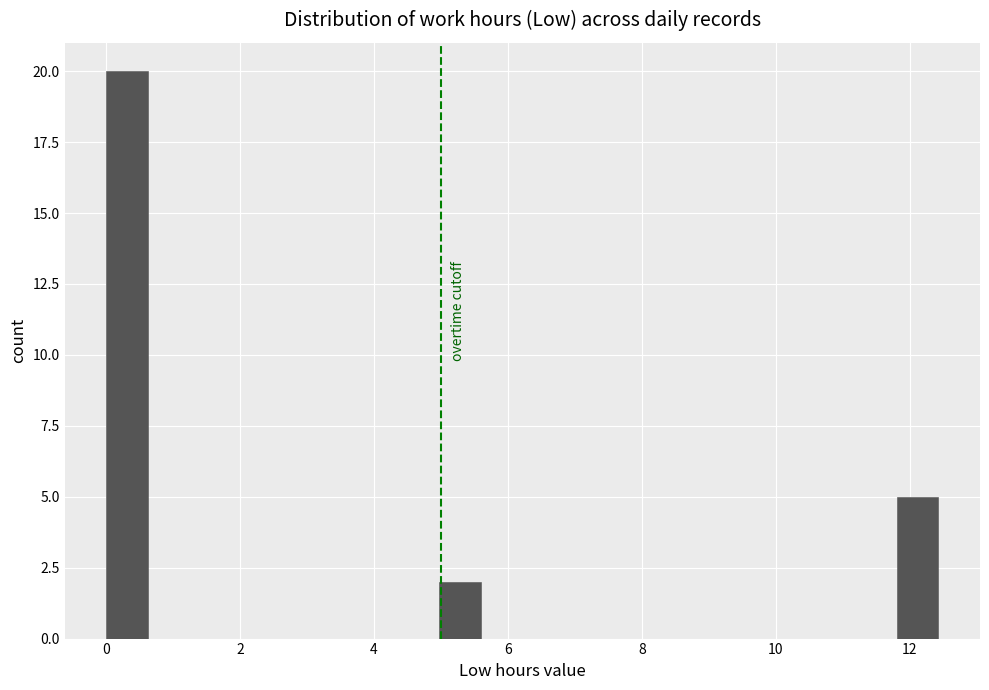

Around what value on the x-axis is the tallest bar? Give the approximate position of its centre, as read against the axis.

0.4